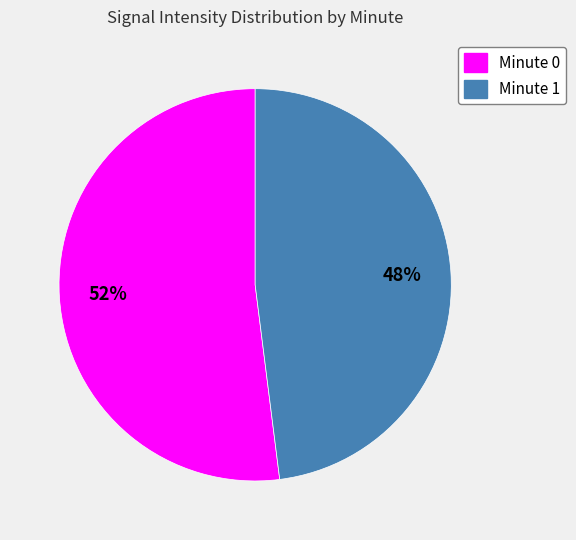

Which slice represents more than half of the pie?

Minute 0